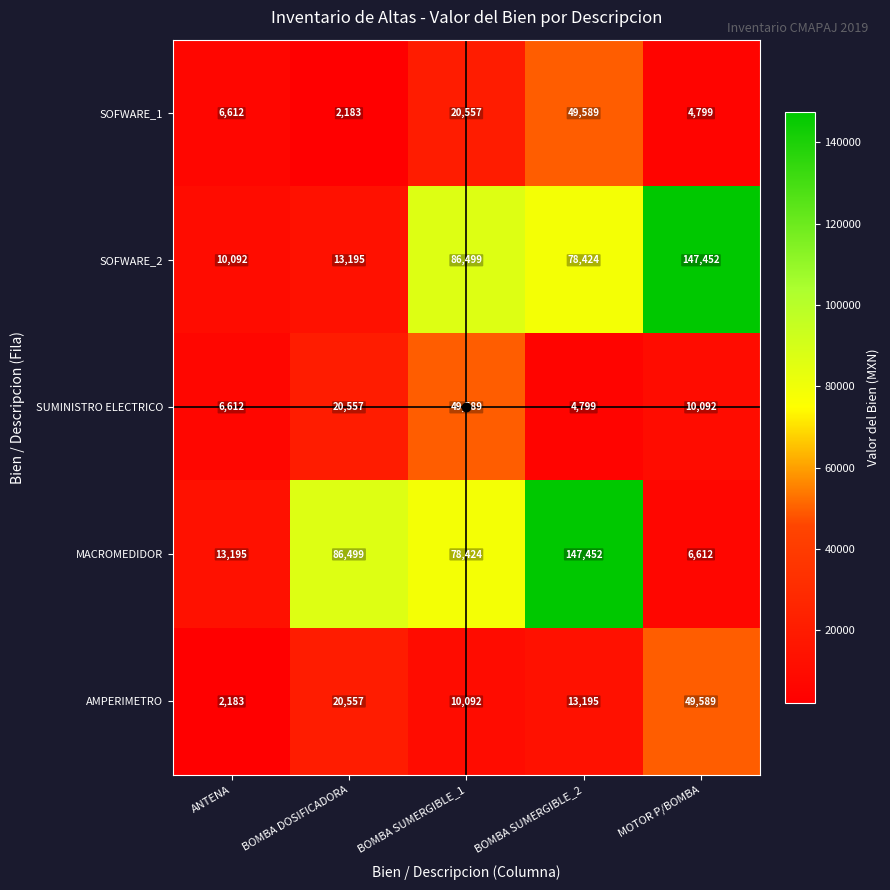

Which series has the largest range (max minus min)?

MACROMEDIDOR